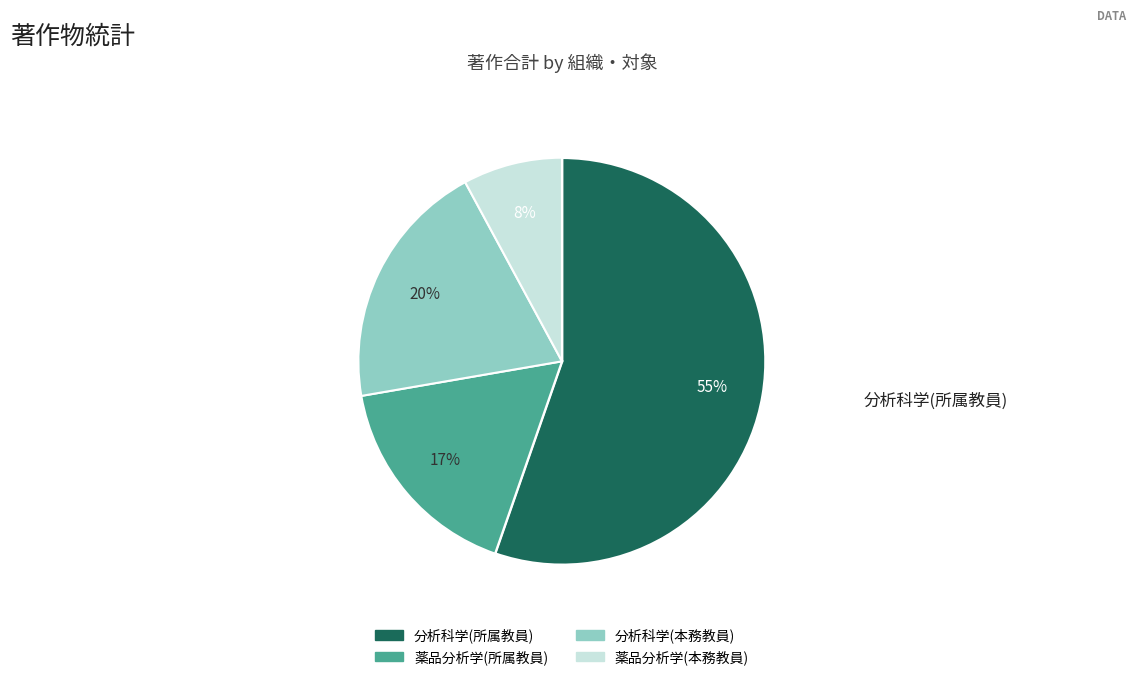

Is there a majority slice in this chart?

Yes